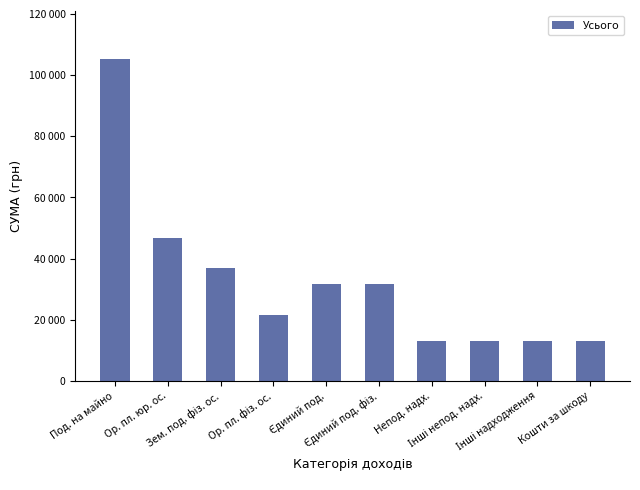

What is the label of the 7th bar from the right?

Ор. пл. фіз. ос.